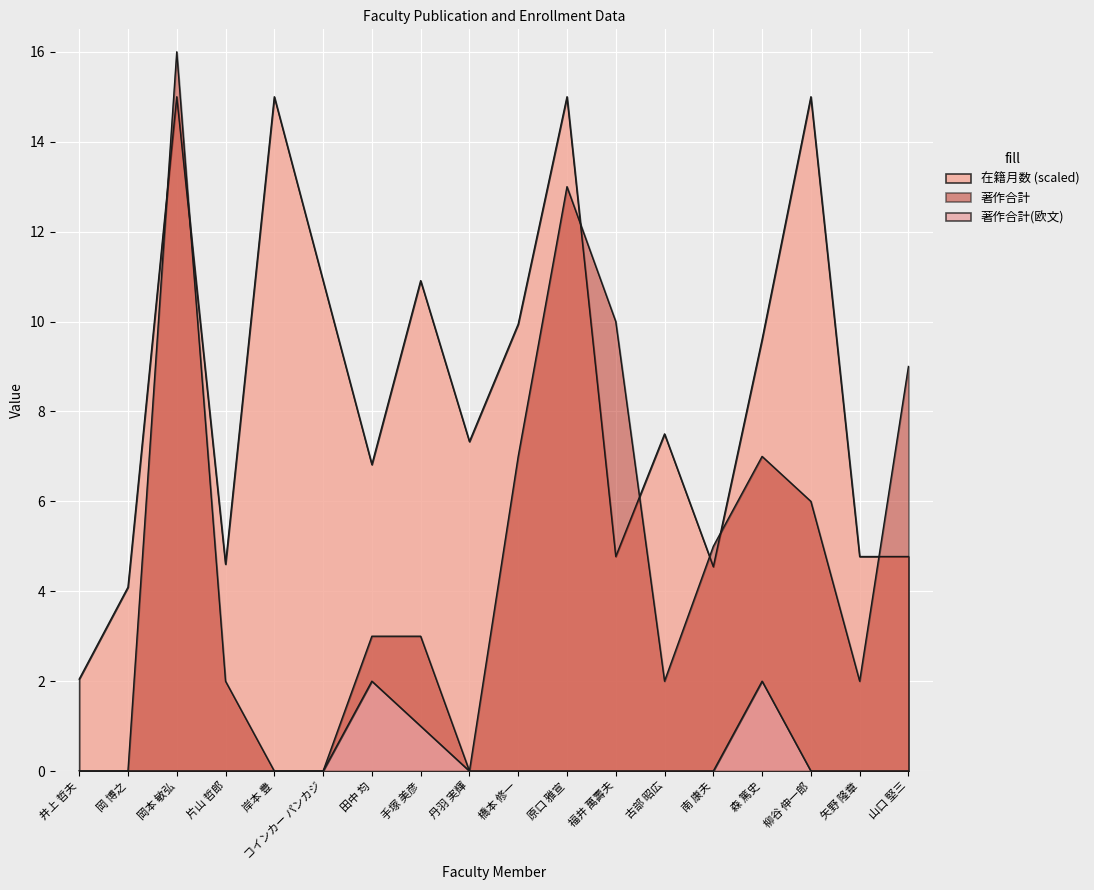

Which series has the largest total across all categories?

在籍月数